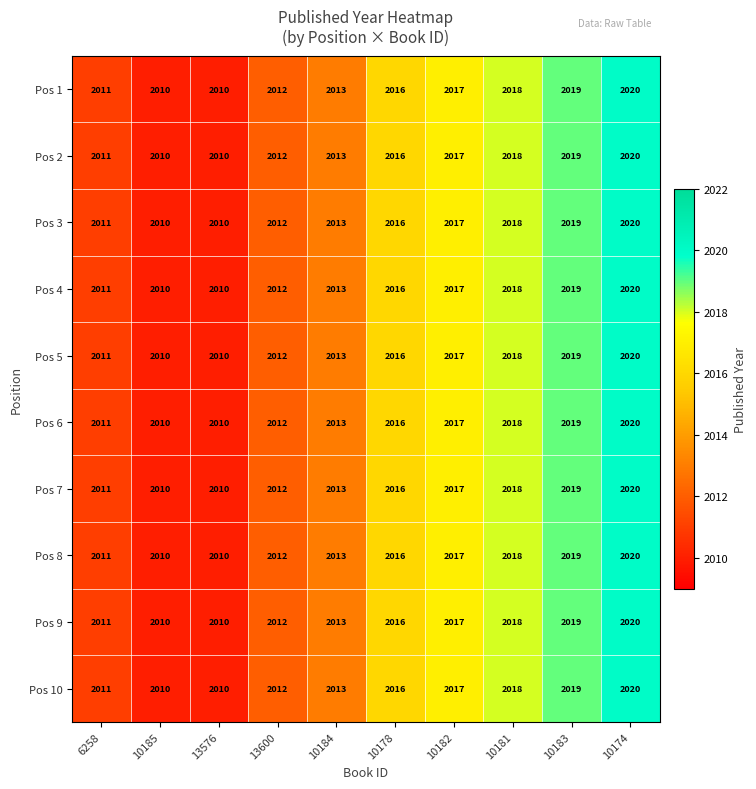

The Pos 2 series shows 2018 at 10181. True or false?

True